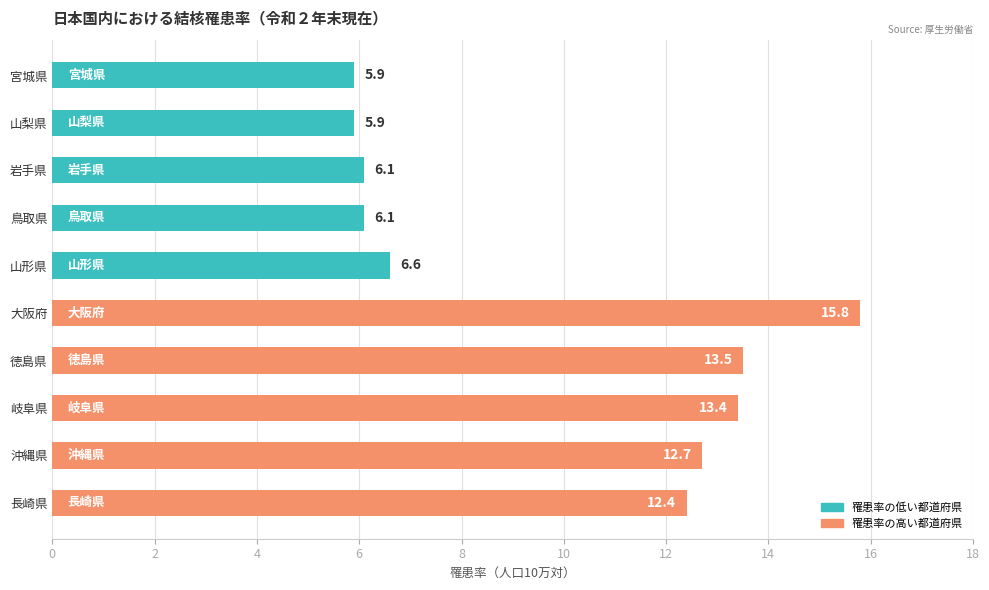

What is the minimum value shown in the chart?

5.9